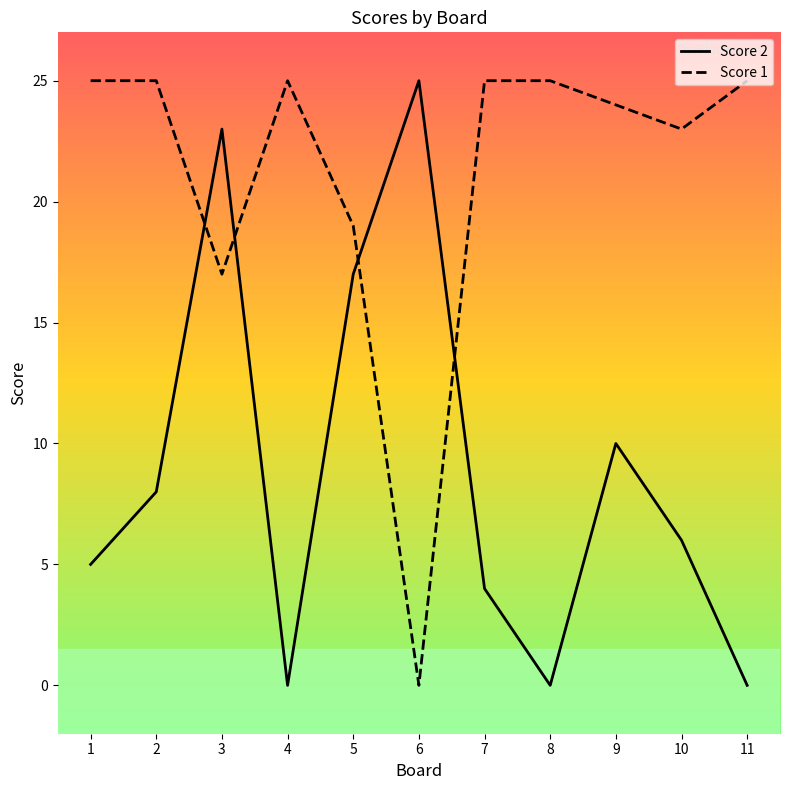

List the series in order of their overall mean, highest first.

Score 1, Score 2